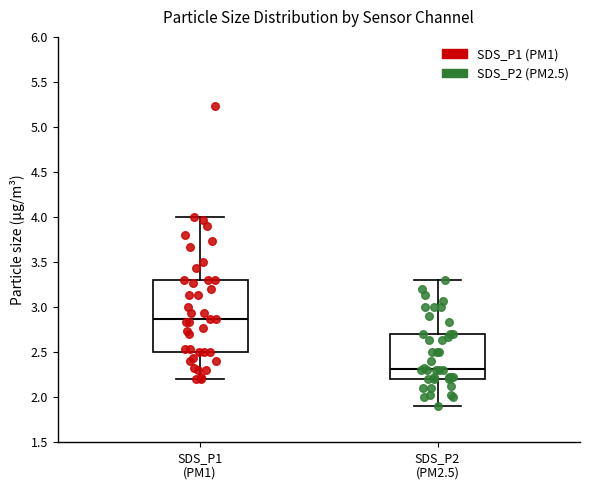

Where does the upper whisker of the box for SDS_P2 (PM2.5) end on the y-axis? The values are not printed on the chart, so give them approximately, as read against the axis.

3.30